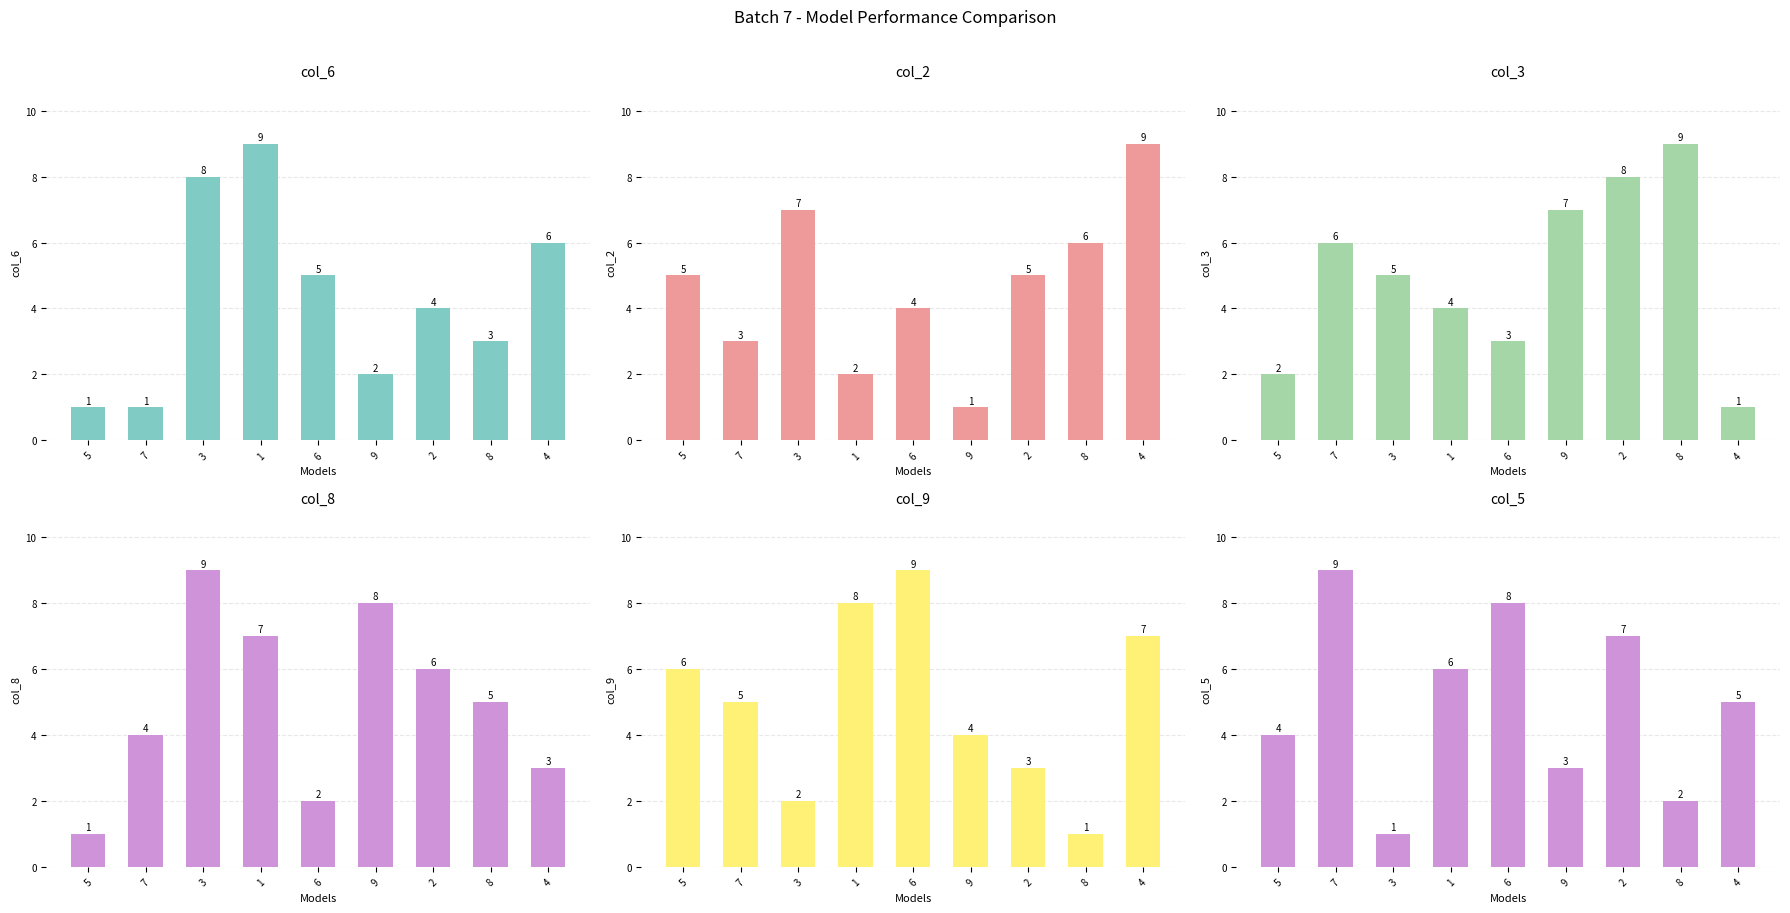

What position from the right is 9?

4